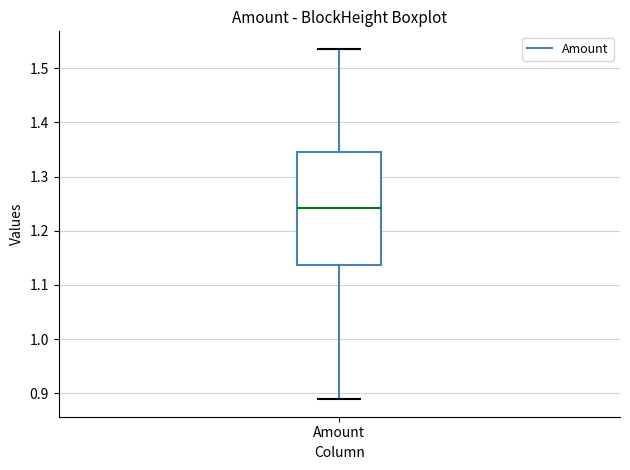

Where is the upper edge of the box for Amount on the y-axis? The values are not printed on the chart, so give them approximately, as read against the axis.

1.35